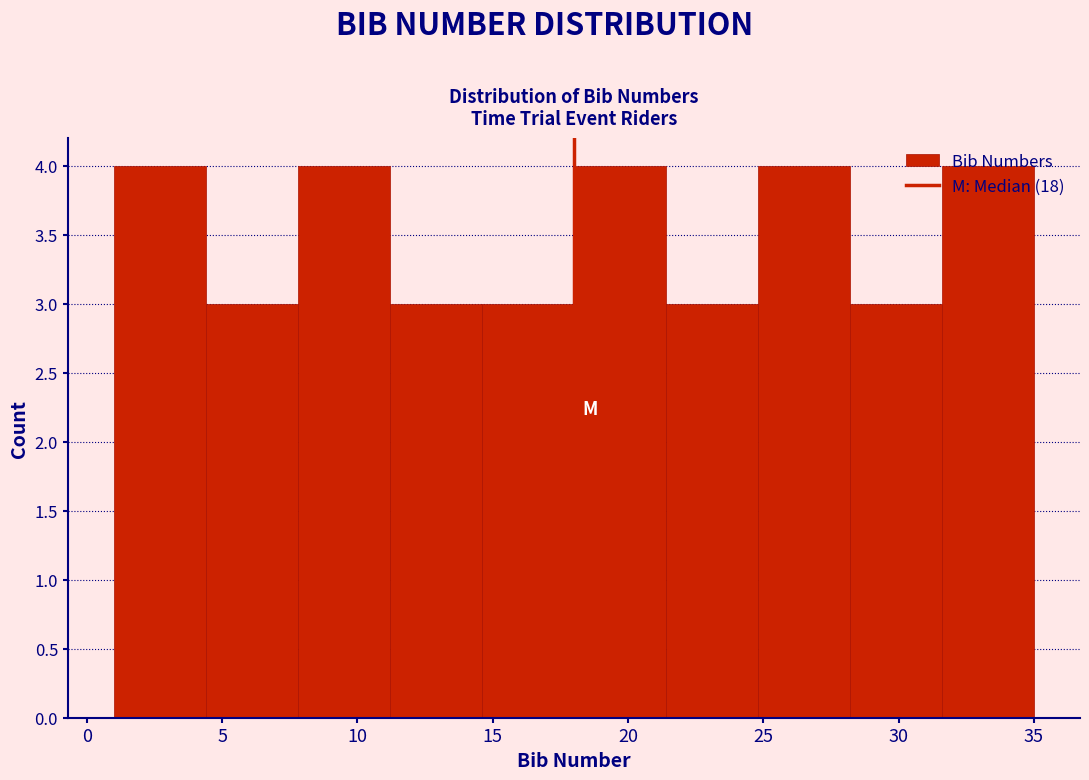

What is the height of the bar covering 11.2 to 14.6 on the x-axis? Neither the bar edges nor the heights are printed on the chart, so give them approximately, as read against the axes.

3